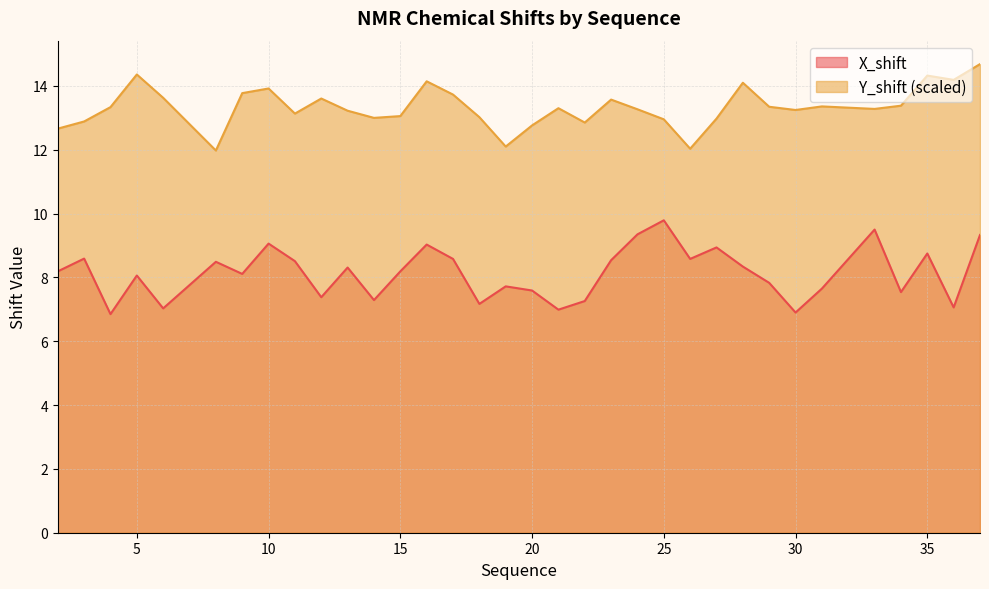

Does the chart have visible grid lines?

Yes